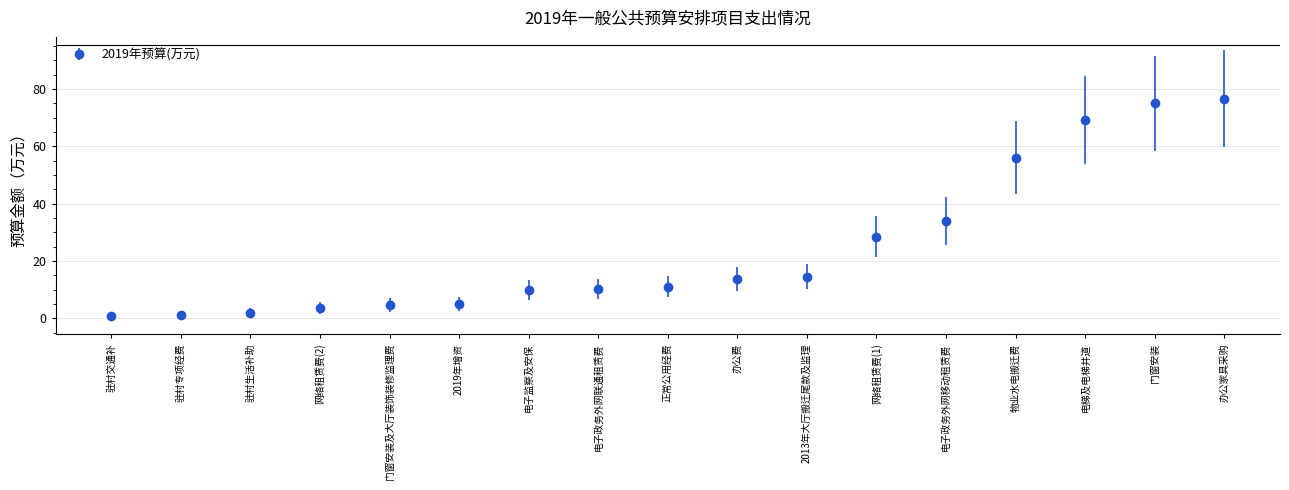

What is the difference between the maximum and minimum values?

75.9